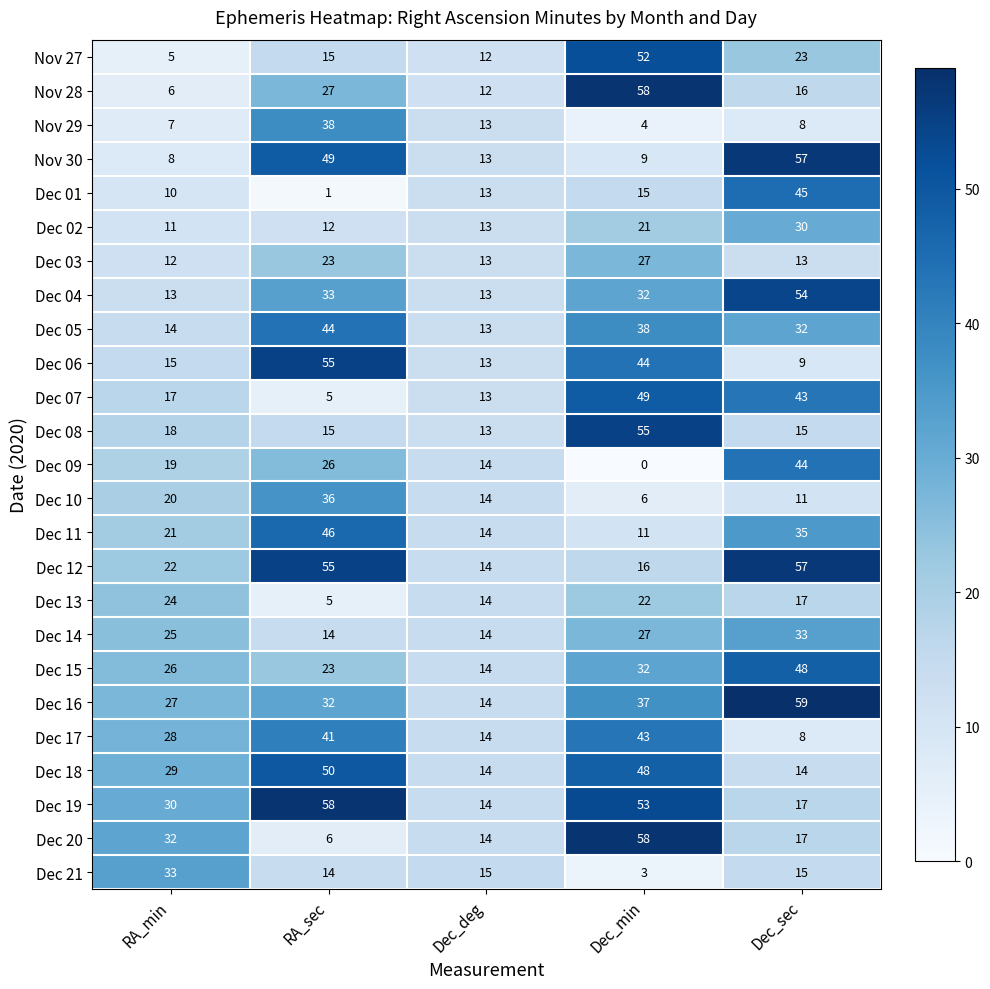

Which category has the highest value in the Dec 07 series?

Dec_min